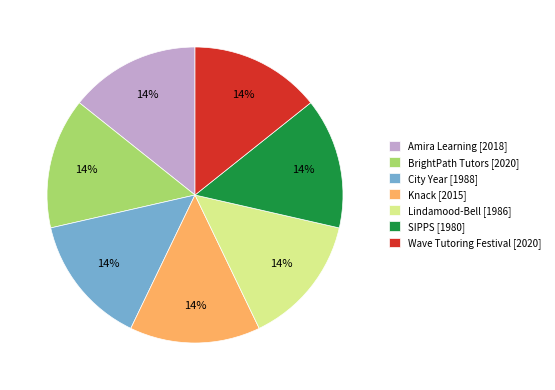

The Knack [2015] slice represents 21% of the pie. True or false?

False